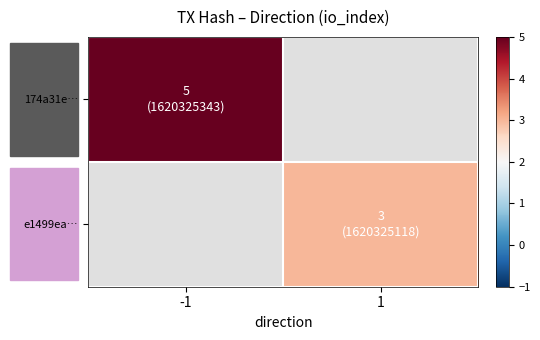

What is the greatest value displayed?

5.0